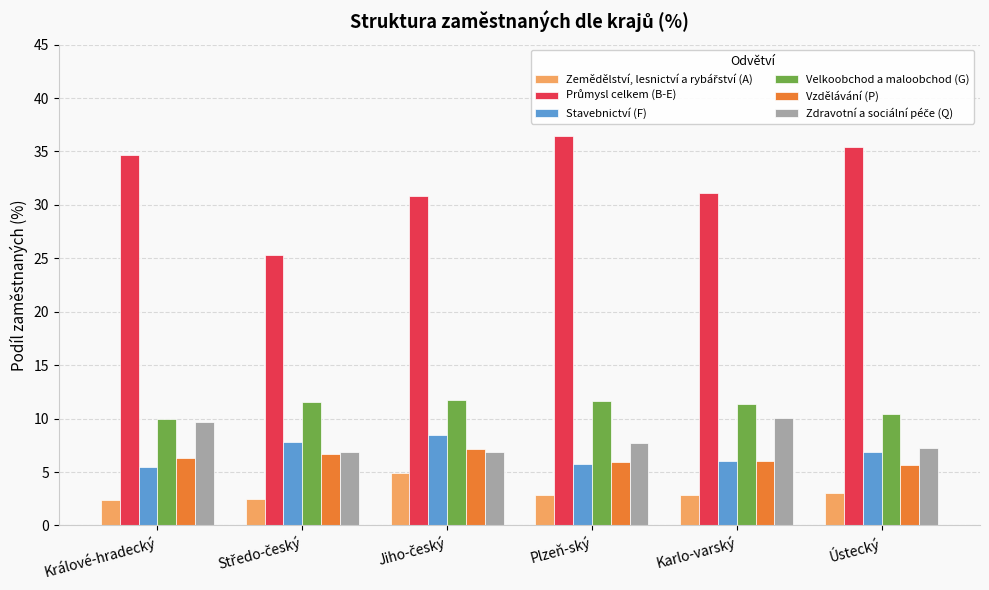

At which category does the chart reach its peak across all series?

Plzeň-ský